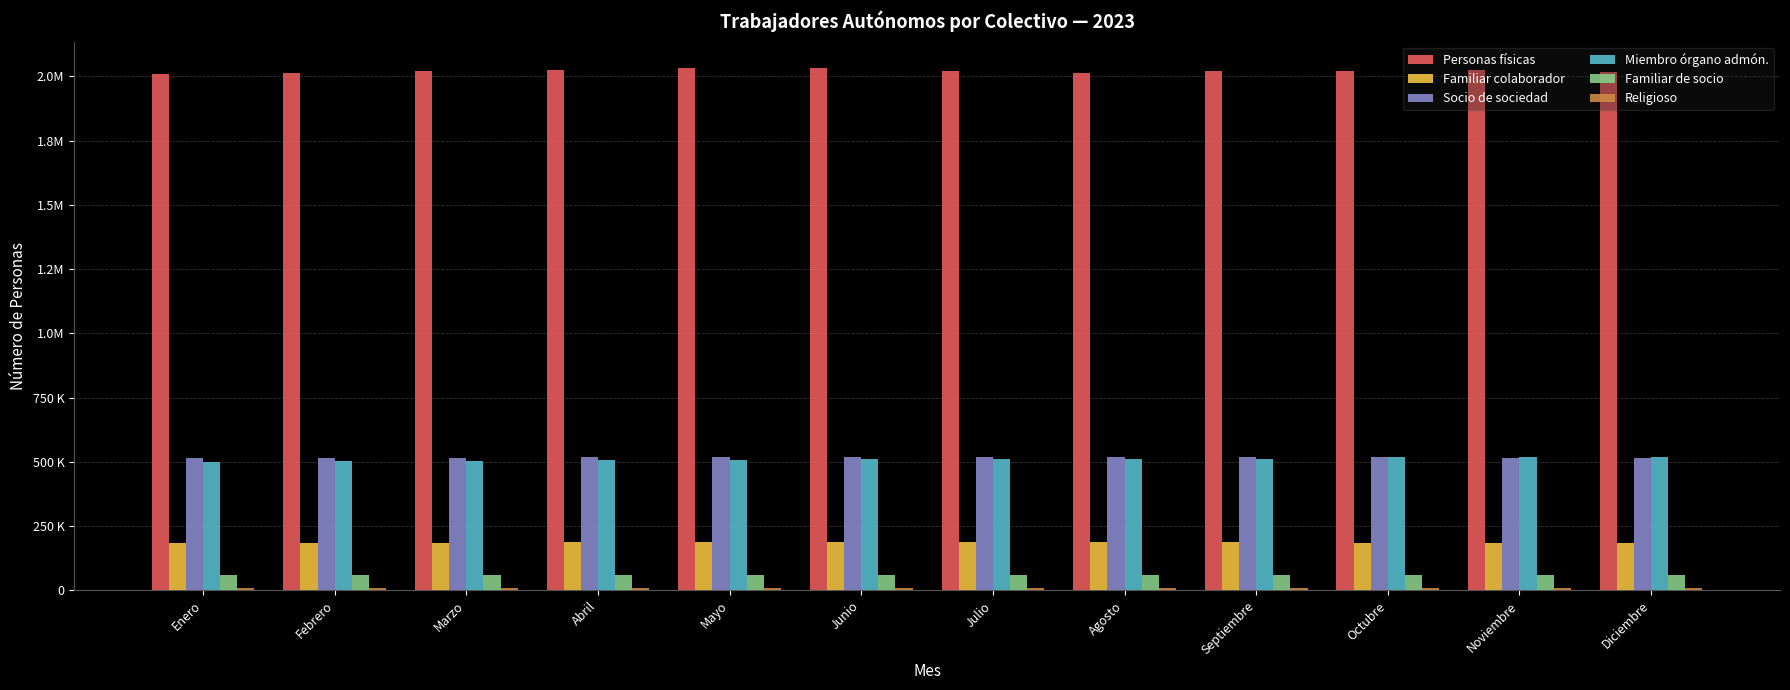

Are the bars grouped side by side (vs. stacked)?

Yes